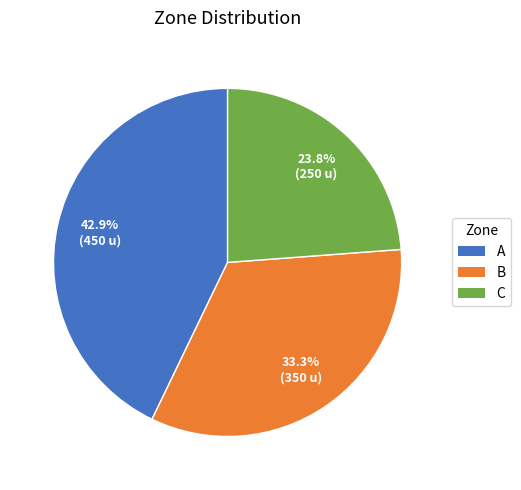

How many slices are in this pie chart?

3